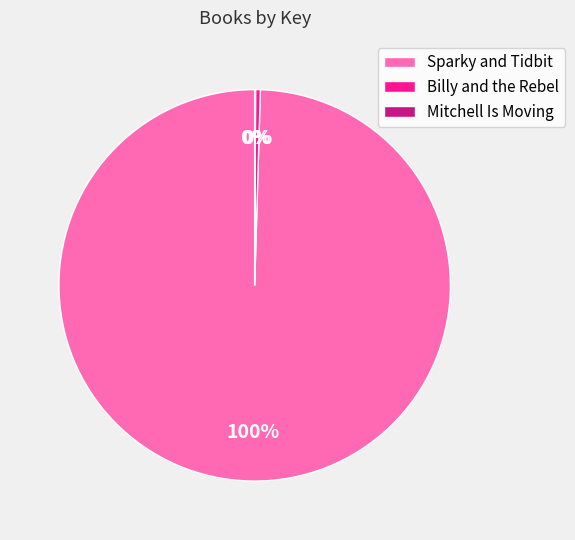

Between Billy and the Rebel and Sparky and Tidbit, which is larger?

Sparky and Tidbit